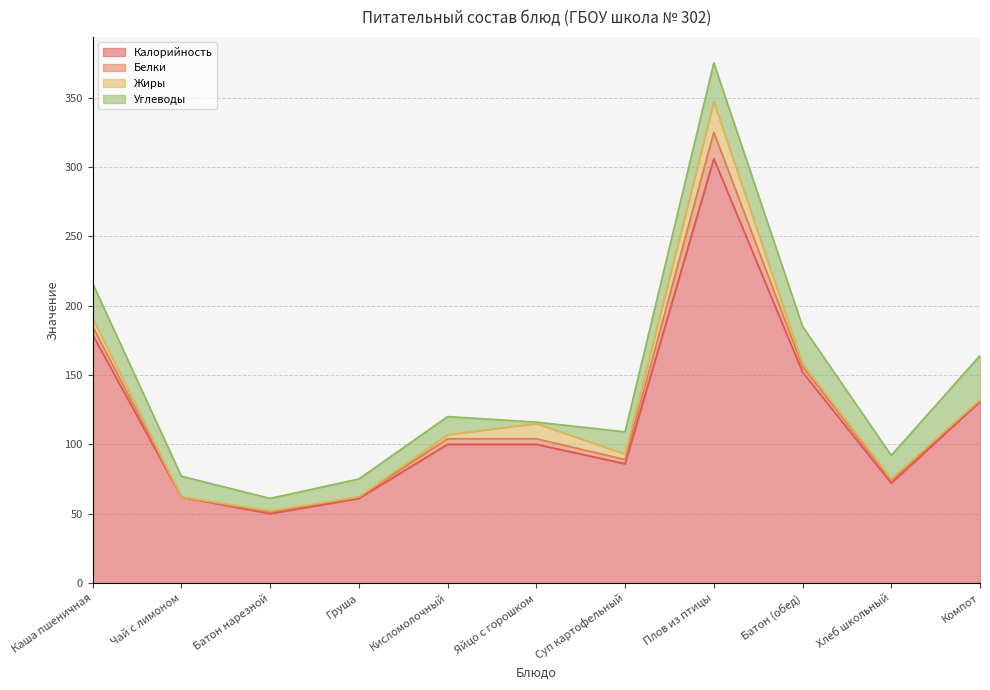

True or false: Калорийность and Углеводы intersect in this chart.

False